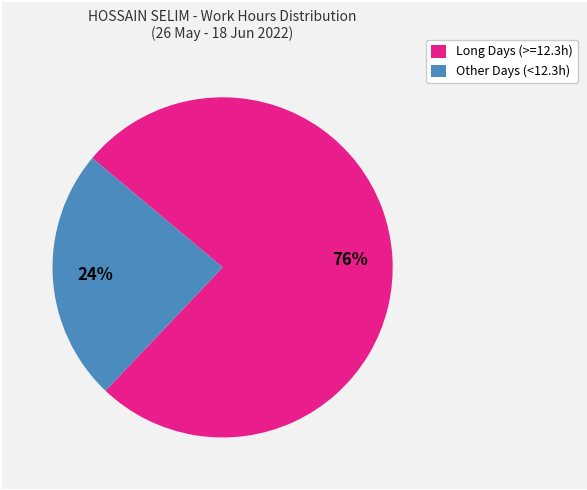

Is there a majority slice in this chart?

Yes